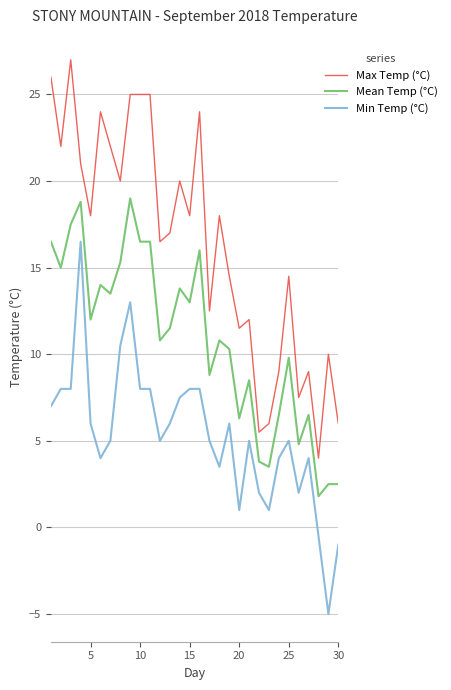

What are all the series names shown in the legend?

Max Temp (°C), Mean Temp (°C), Min Temp (°C)